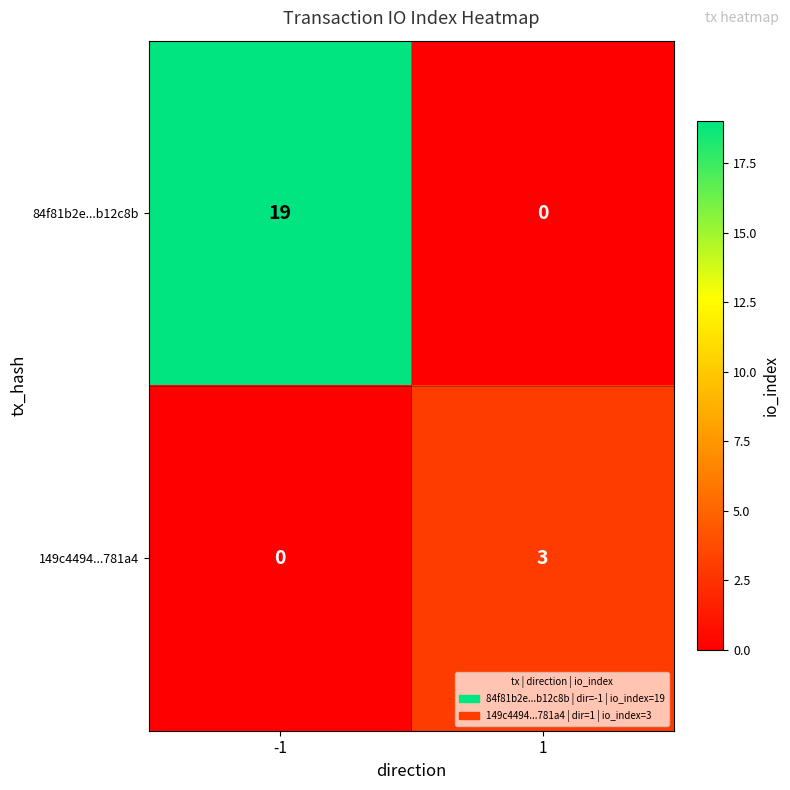

True or false: 84f81b2e...b12c8b has a value of -10 at 1.

False